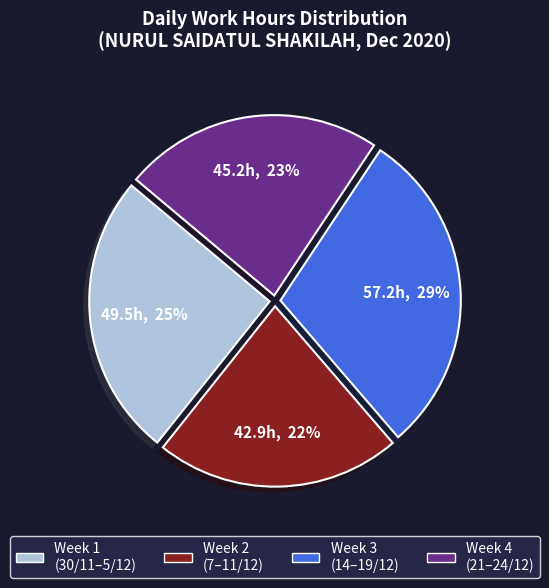

Is there any slice that represents more than half of the pie?

No